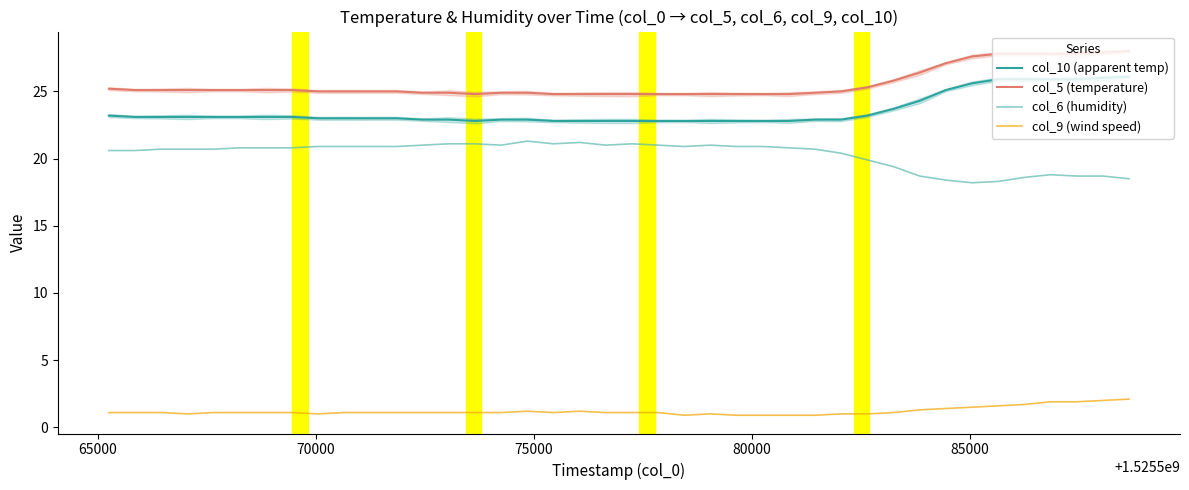

True or false: col_9 (wind speed) and col_5 (temperature) intersect in this chart.

False